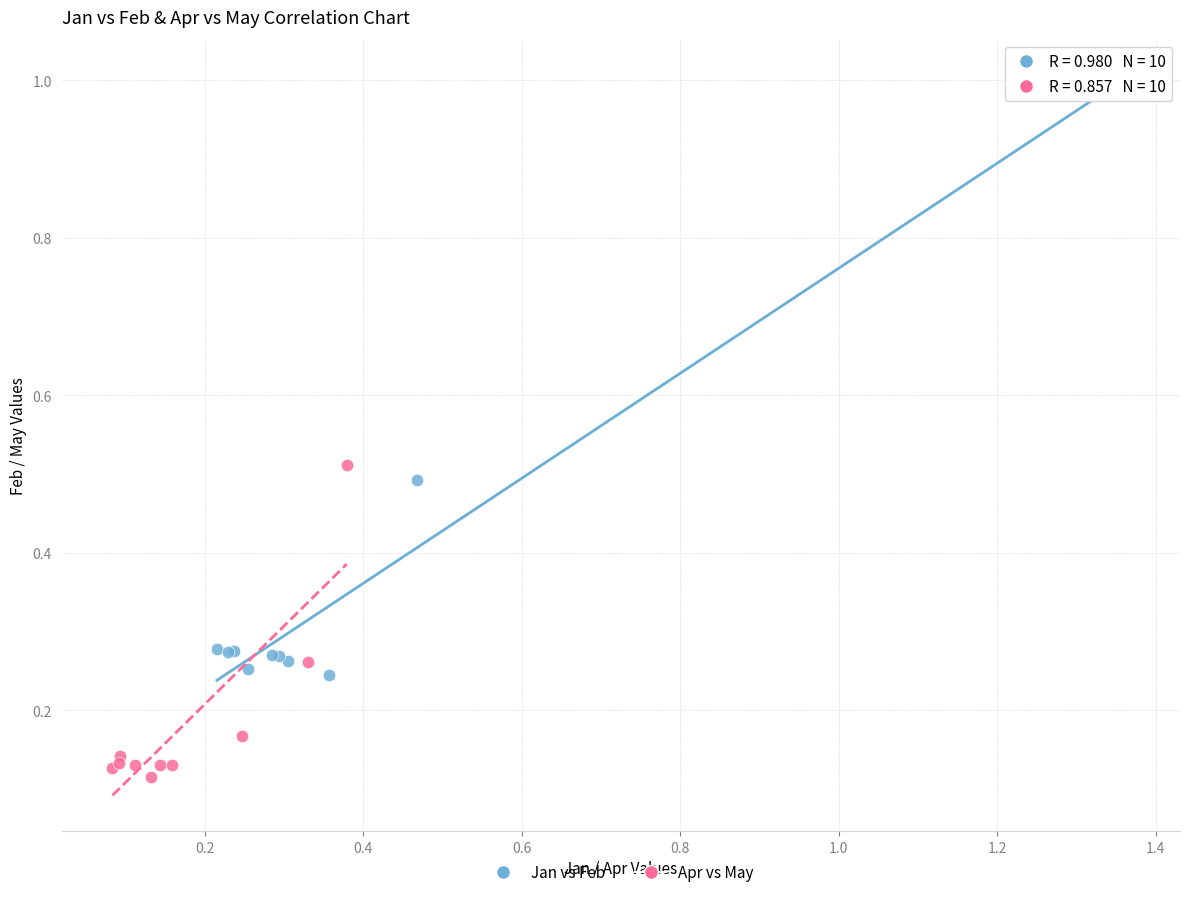

Which series contains the highest Y value?

Jan vs Feb